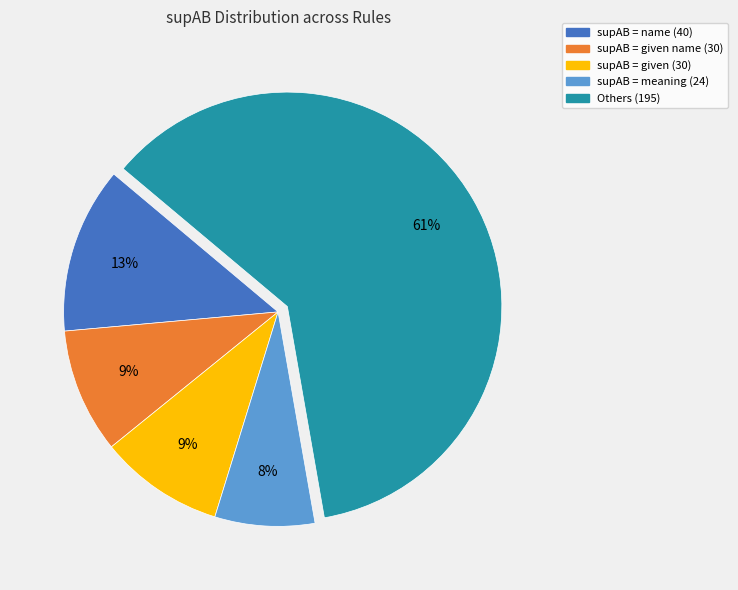

Is there a majority slice in this chart?

Yes